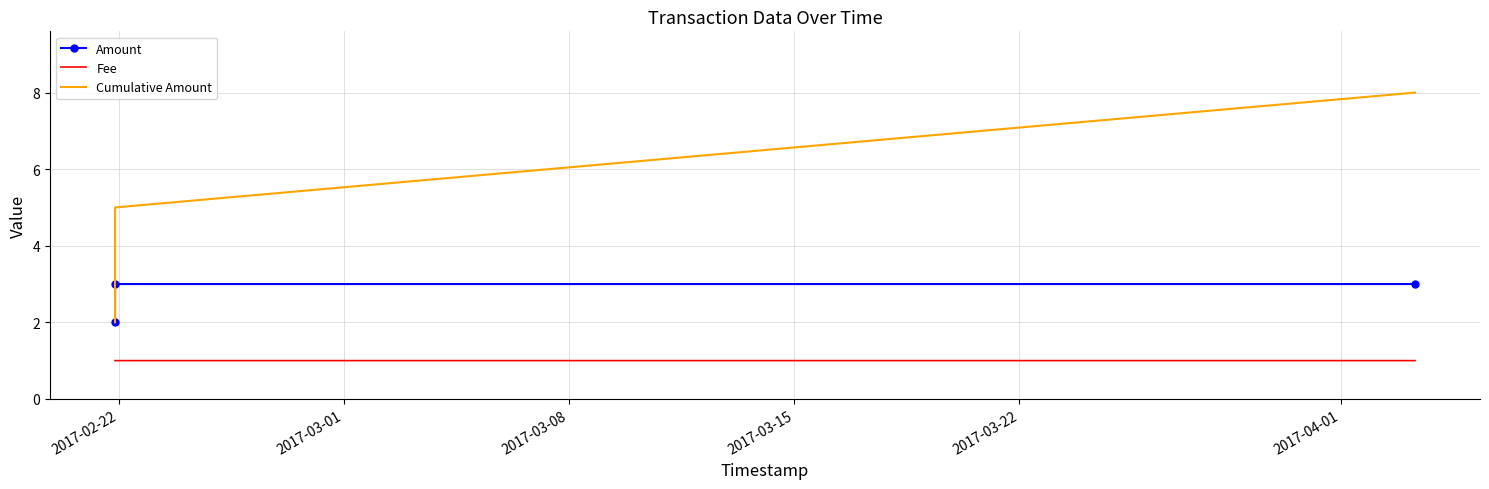

What is the highest value of the Amount series?

3.0